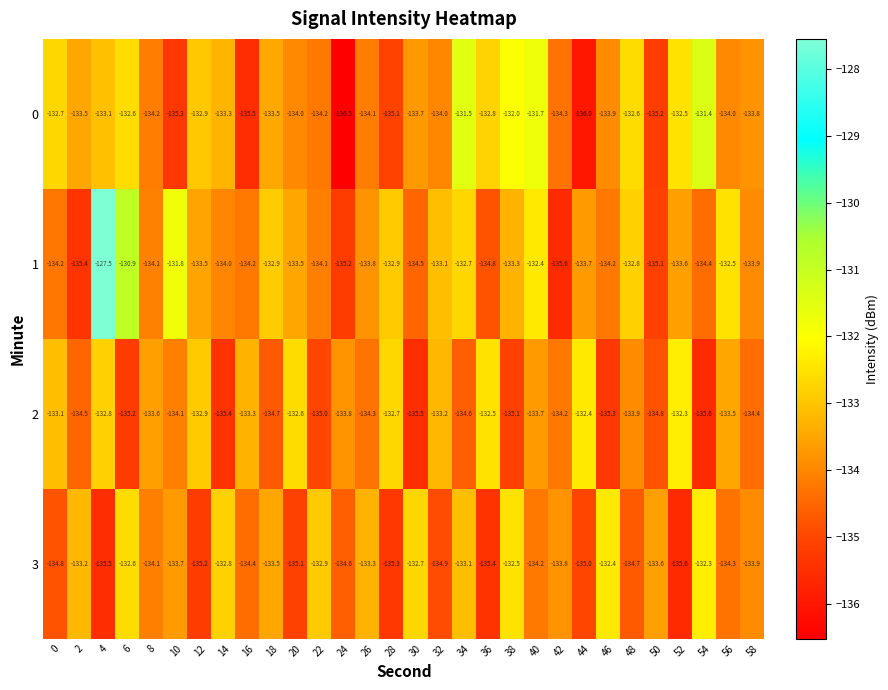

Read the 0 value at 20.

-134.0